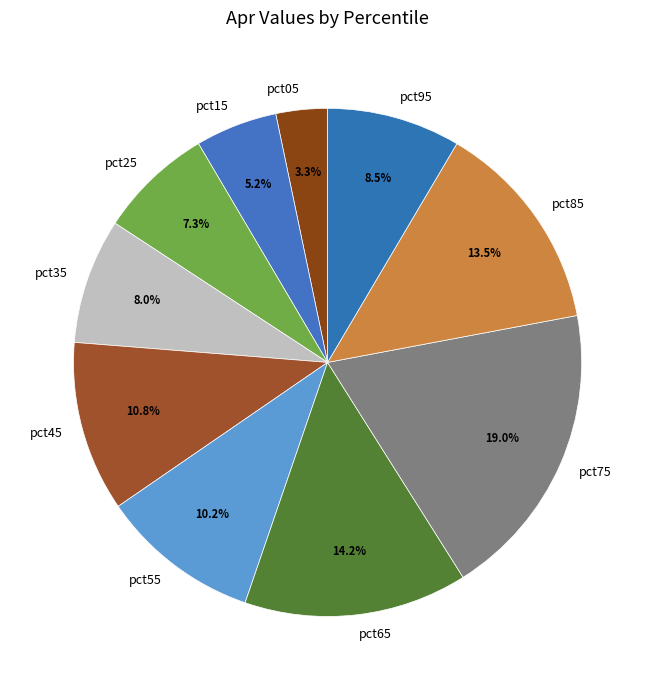

The pct35 slice represents 1% of the pie. True or false?

False